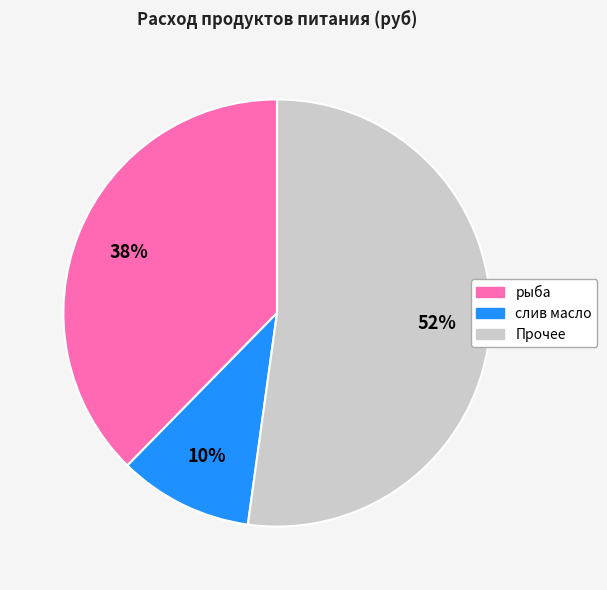

To the nearest percent, what is the combined percentage of рыба and слив масло?

48%